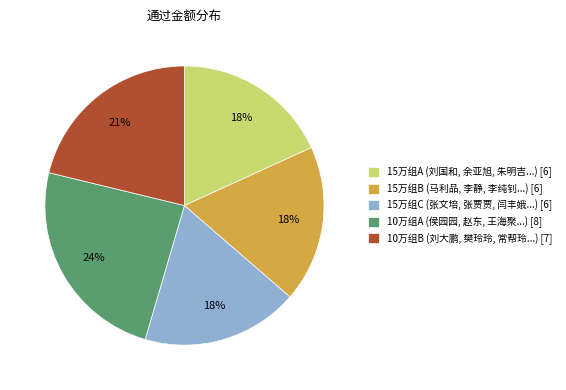

Is there any slice that represents more than half of the pie?

No